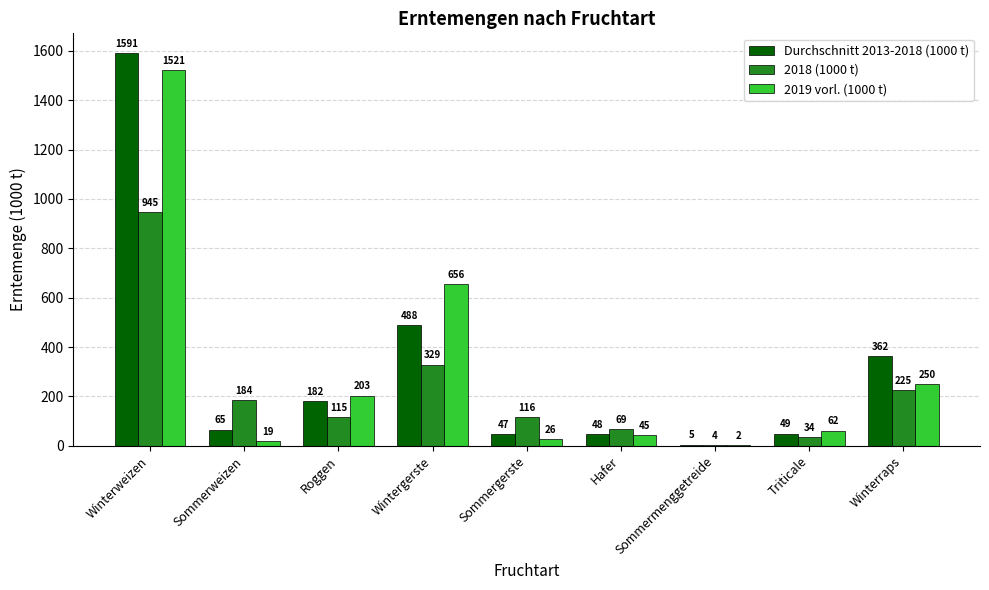

What is the approximate value of Durchschnitt 2013-2018 (1000 t) at Winterweizen?

1591.3